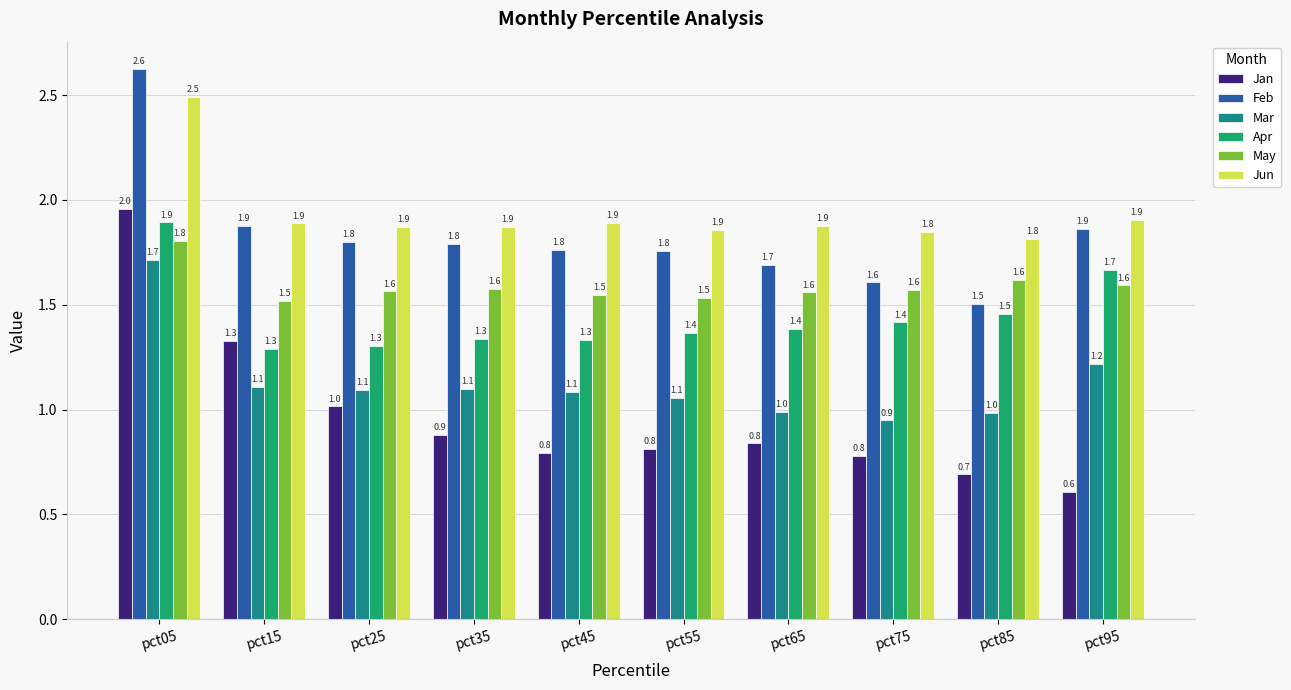

What is the sum of the Apr values at pct45 and pct15?

2.6